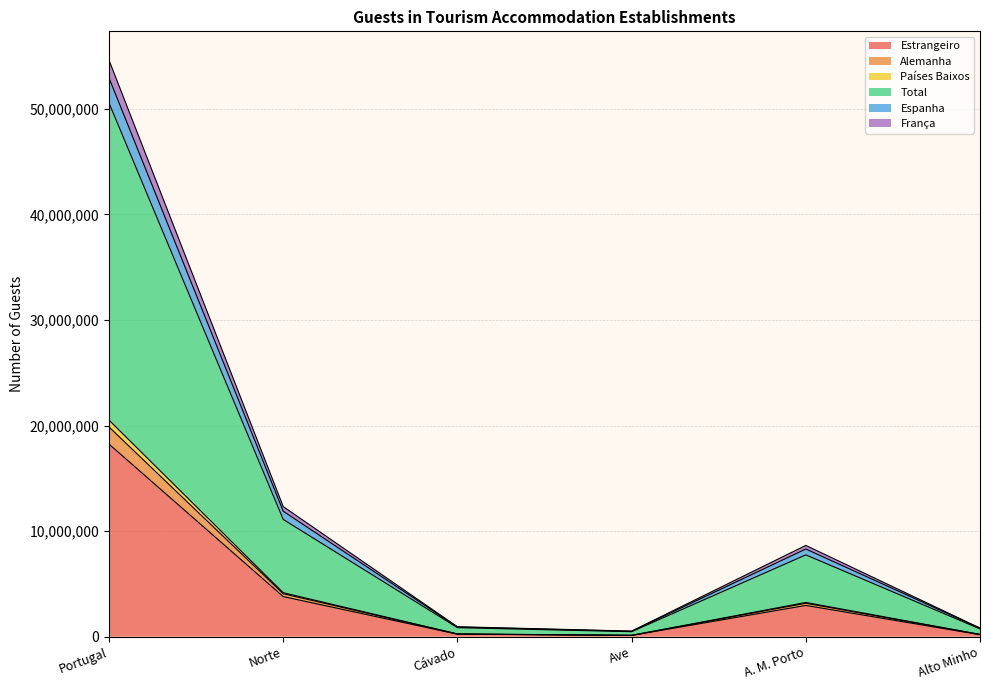

True or false: Estrangeiro and Espanha intersect in this chart.

False